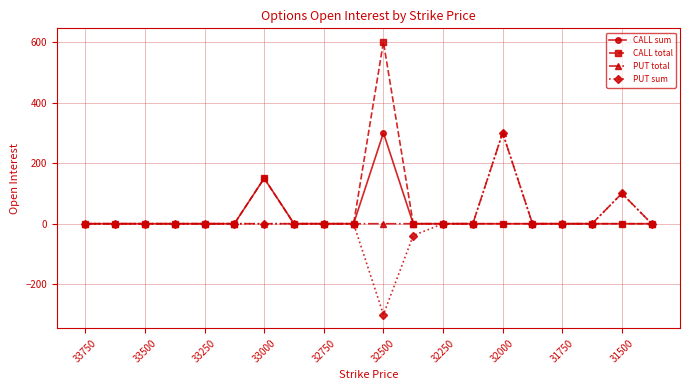

What is the maximum value shown in the chart?

600